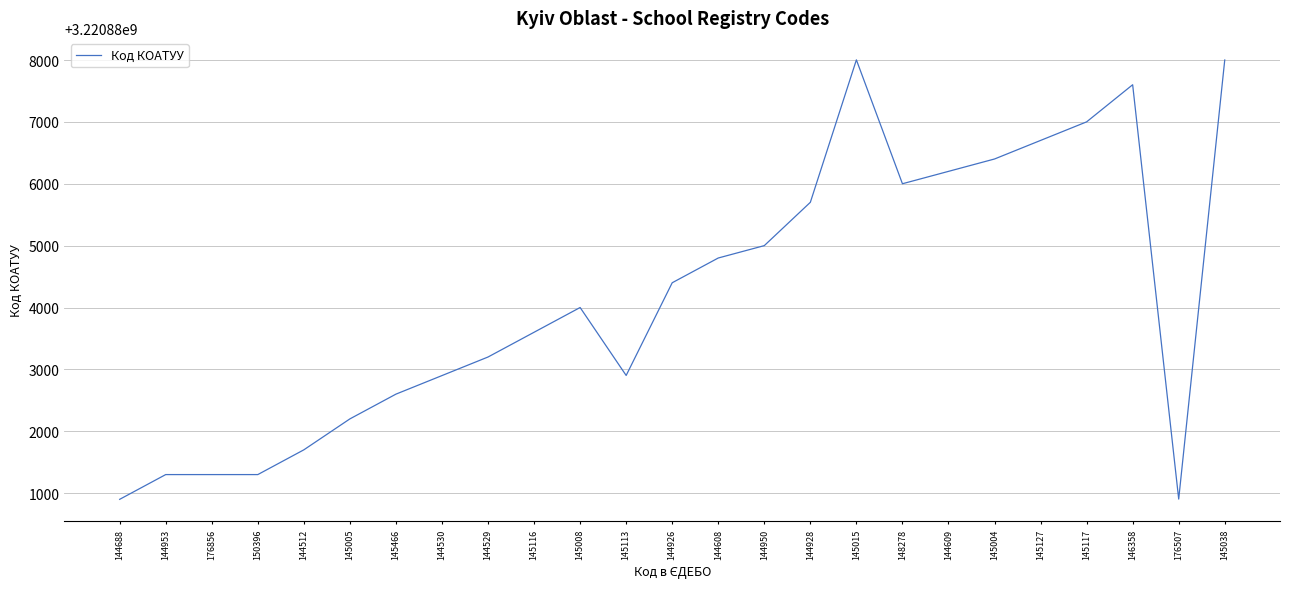

What is the difference between the maximum and minimum values?

7102